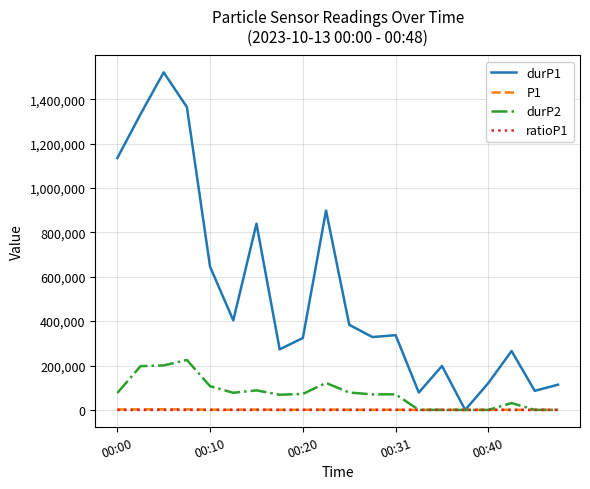

What is the average value of the durP1 series?

532270.6